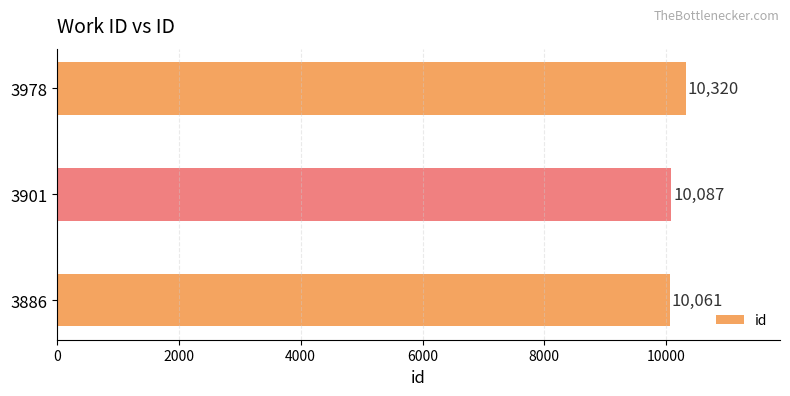

Rank the categories by value from highest to lowest.

3978, 3901, 3886